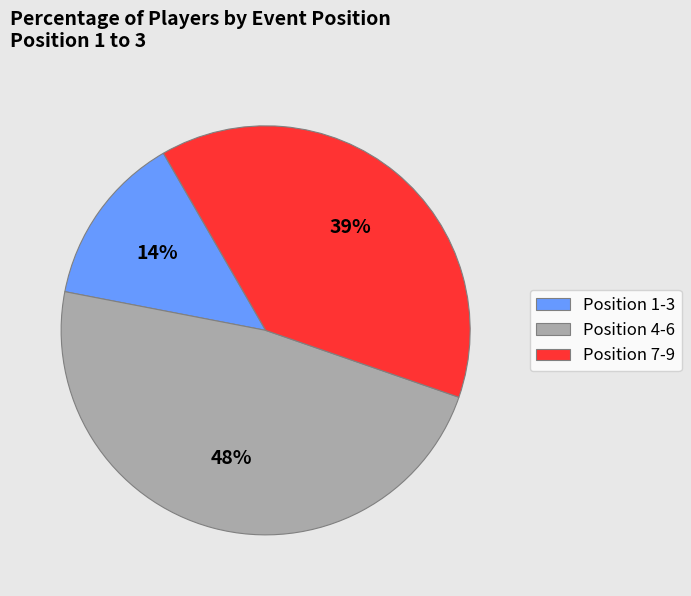

Is there any slice that represents more than half of the pie?

No